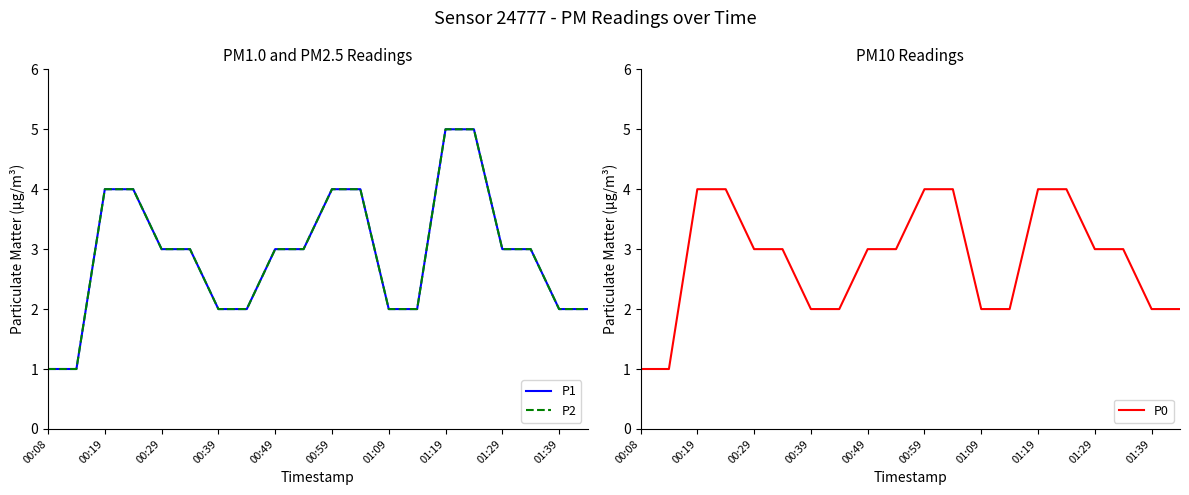

Reading right to left, transcribe all the data shown in this chart.

P1: 2	2	3	3	5	5	2	2	4	4	3	3	2	2	3	3	4	4	1	1
P2: 2	2	3	3	5	5	2	2	4	4	3	3	2	2	3	3	4	4	1	1
P0: 2	2	3	3	4	4	2	2	4	4	3	3	2	2	3	3	4	4	1	1